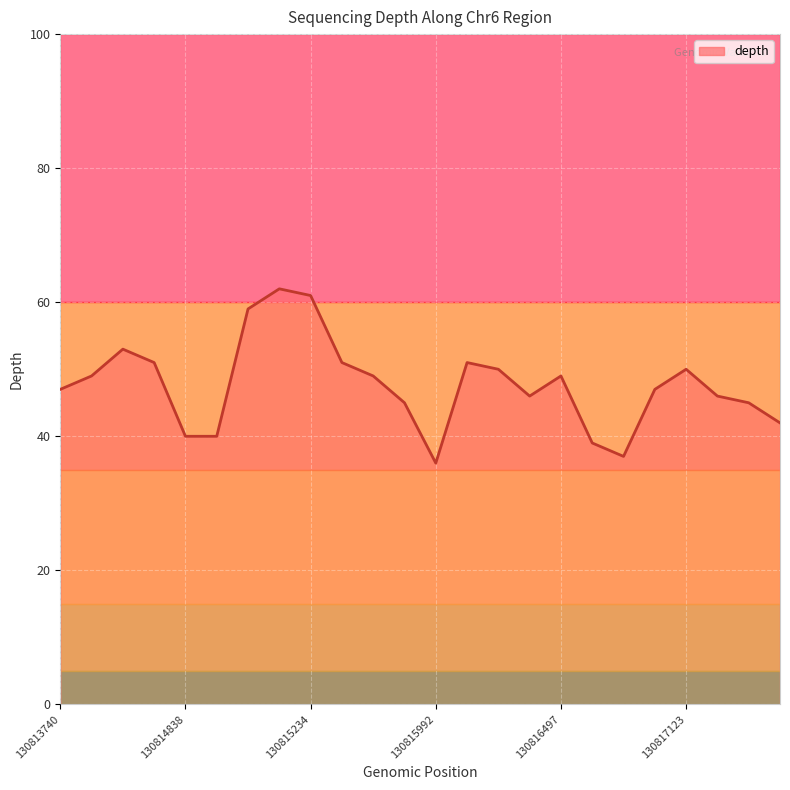

What is the greatest value displayed?

62